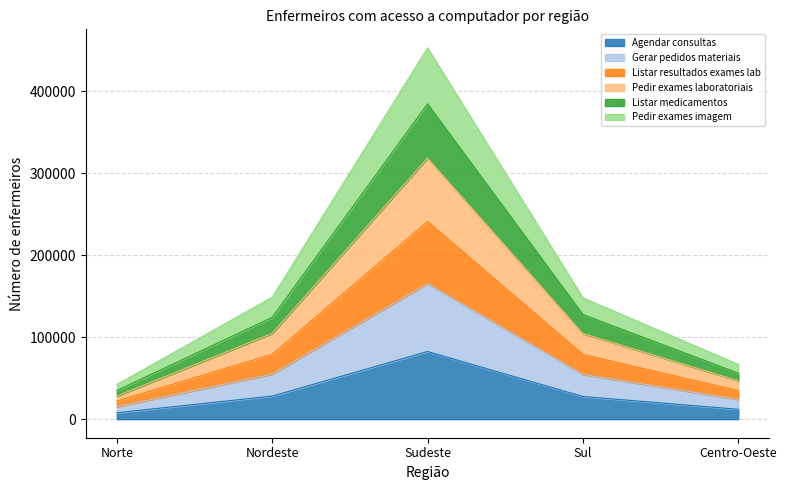

What is the total value across all series at Sudeste?

453089